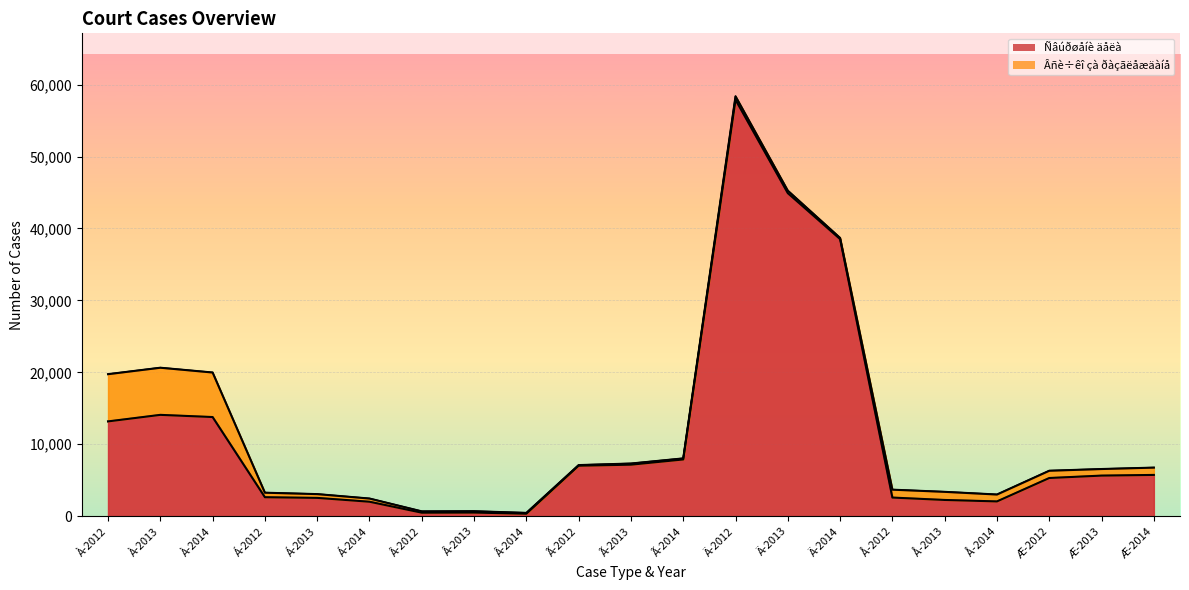

How many lines are shown in the chart?

2